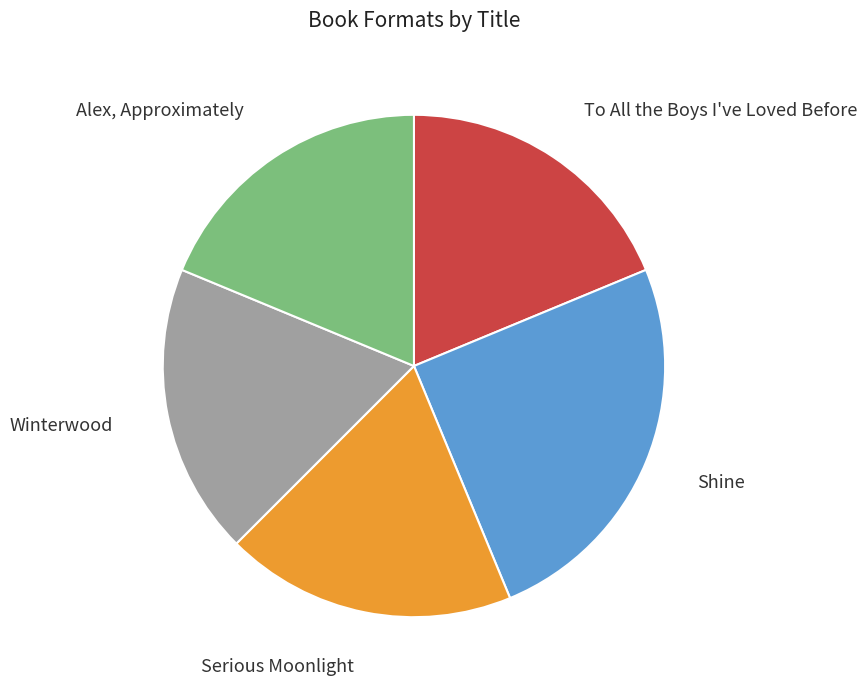

Does any single category account for the majority?

No